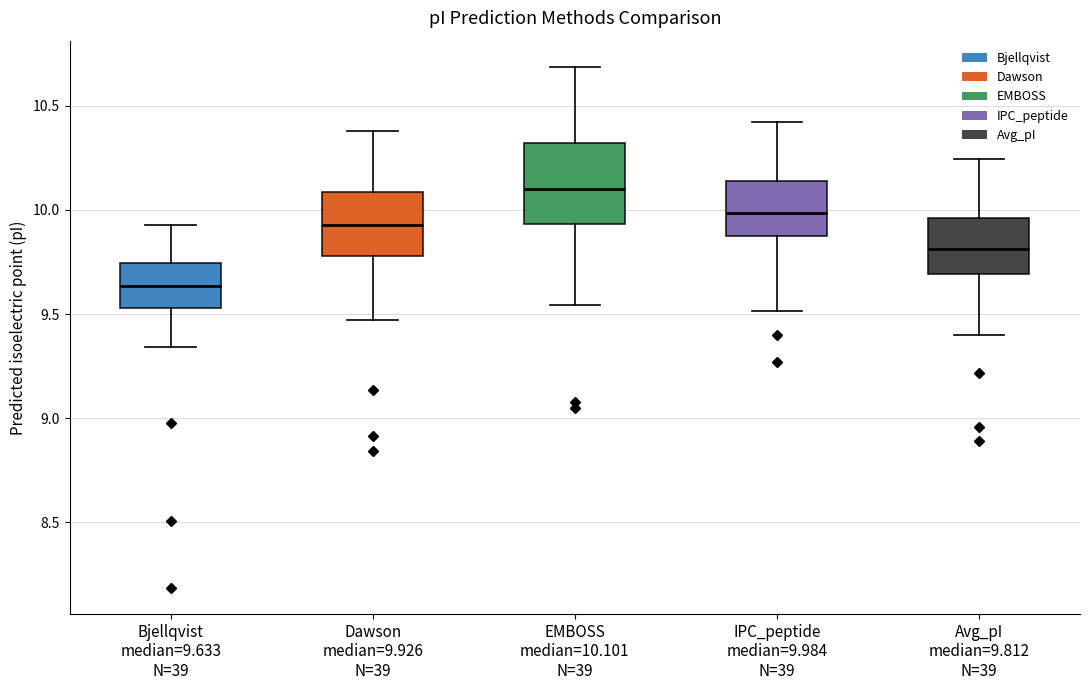

Which box is the tallest, from its lower edge to its upper edge?

EMBOSS median=10.101 N=39